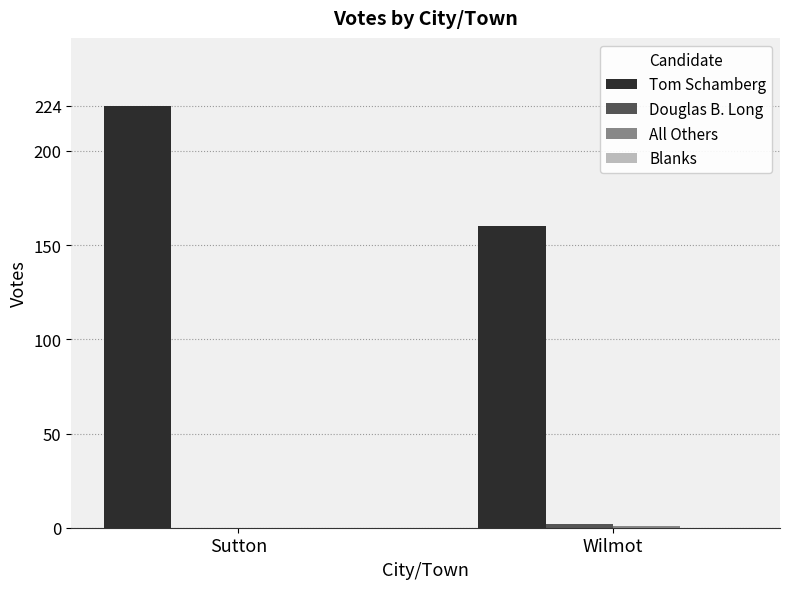

What is the total value across all series at Sutton?

224